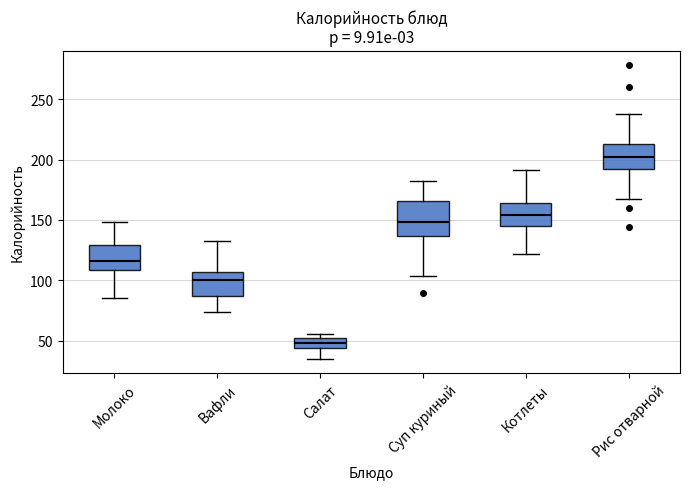

Which box has the lowest median line?

Салат